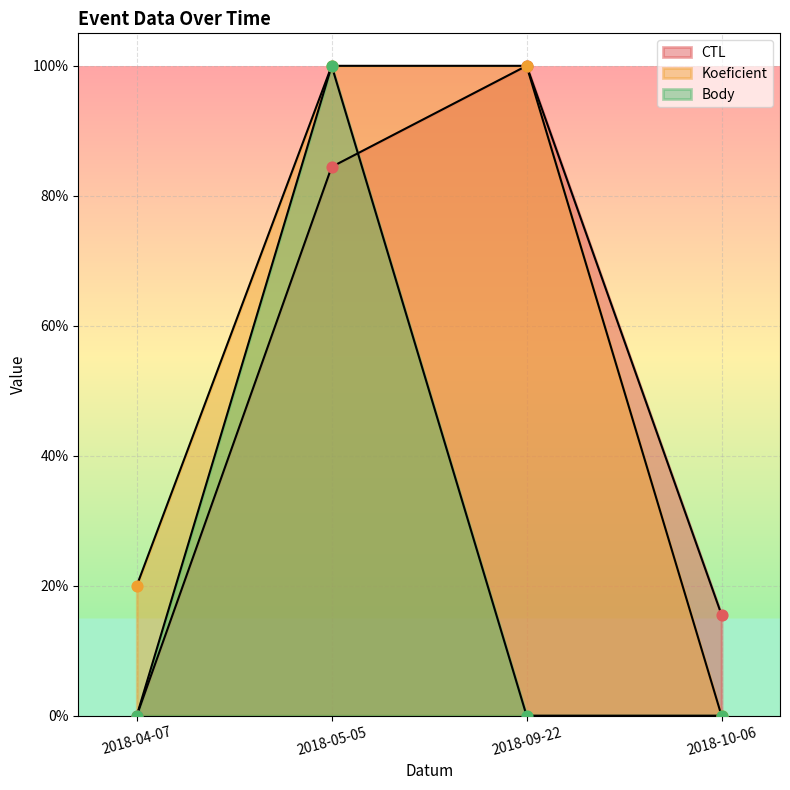

At which category is the sum across all series the highest?

2018-05-05